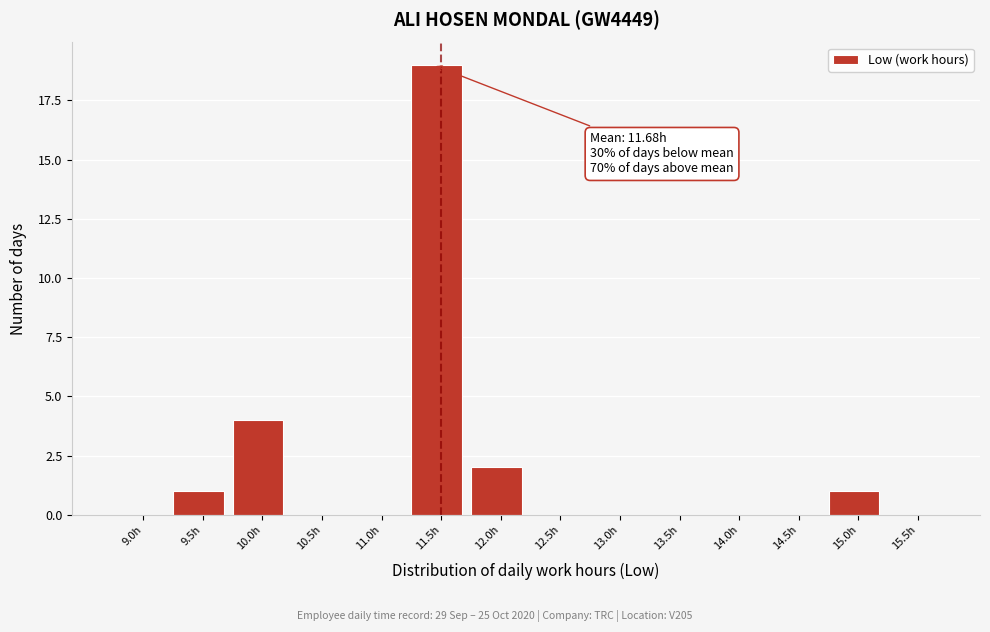

Reading left to right, extract all data points from this chart.

9.0h=0	9.5h=1	10.0h=4	10.5h=0	11.0h=0	11.5h=19	12.0h=2	12.5h=0	13.0h=0	13.5h=0	14.0h=0	14.5h=0	15.0h=1	15.5h=0